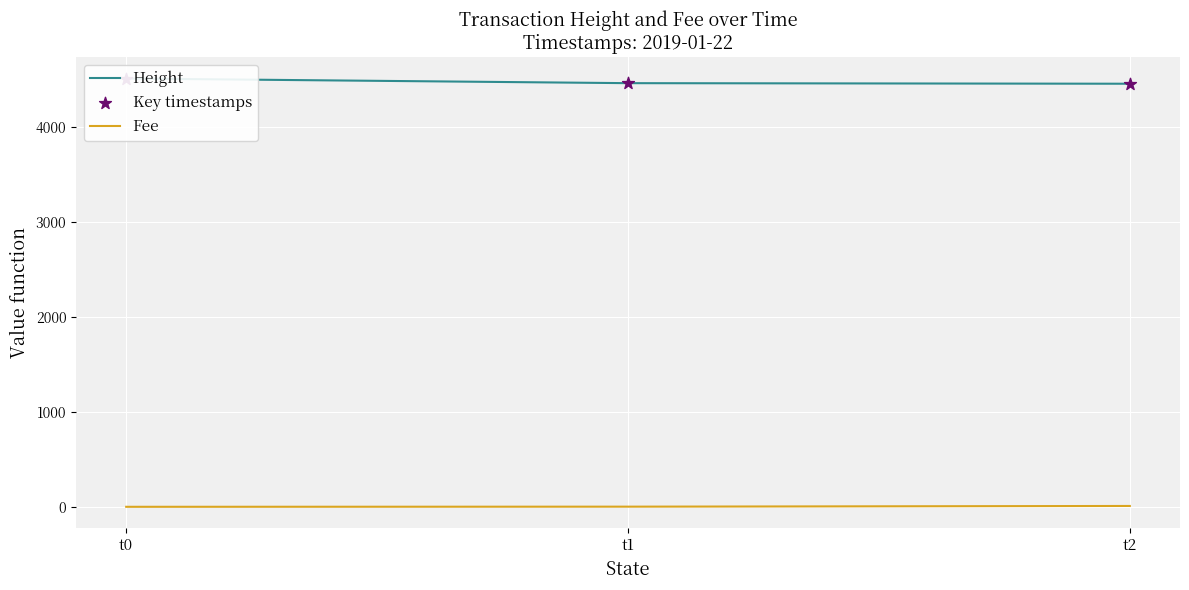

What are all the series names shown in the legend?

Height, Fee, Key timestamps